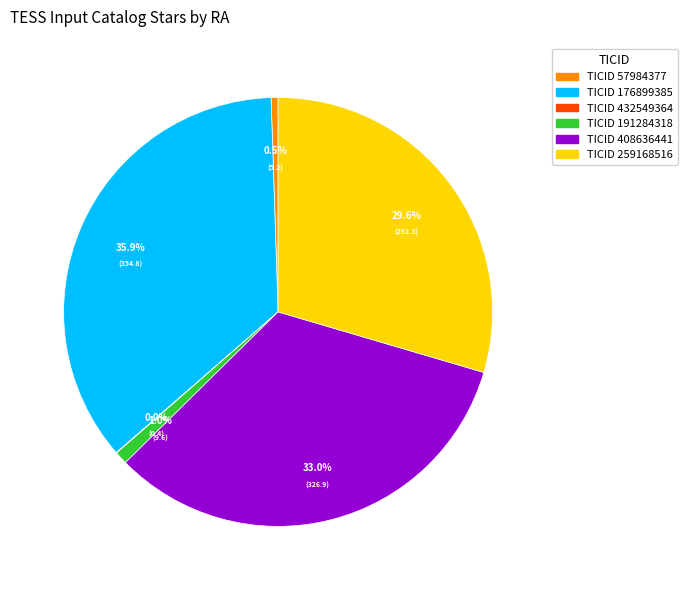

Is there any slice that represents more than half of the pie?

No